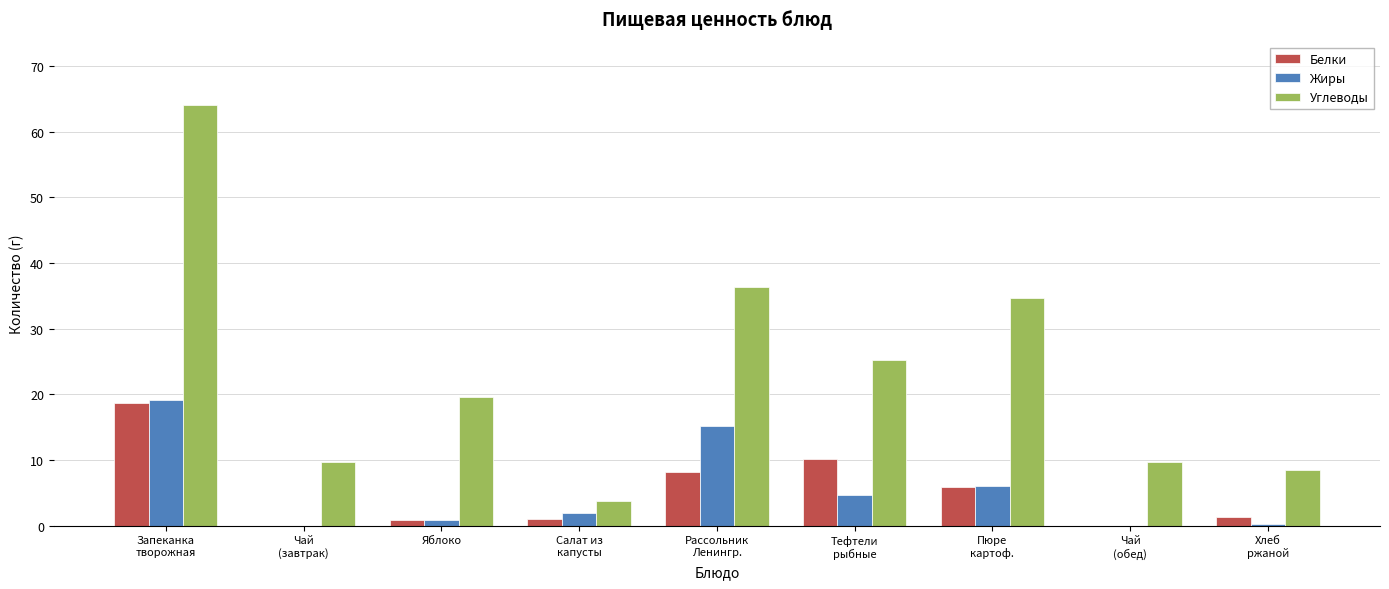

The value of Белки at Хлеб
ржаной is 1.3. True or false?

True